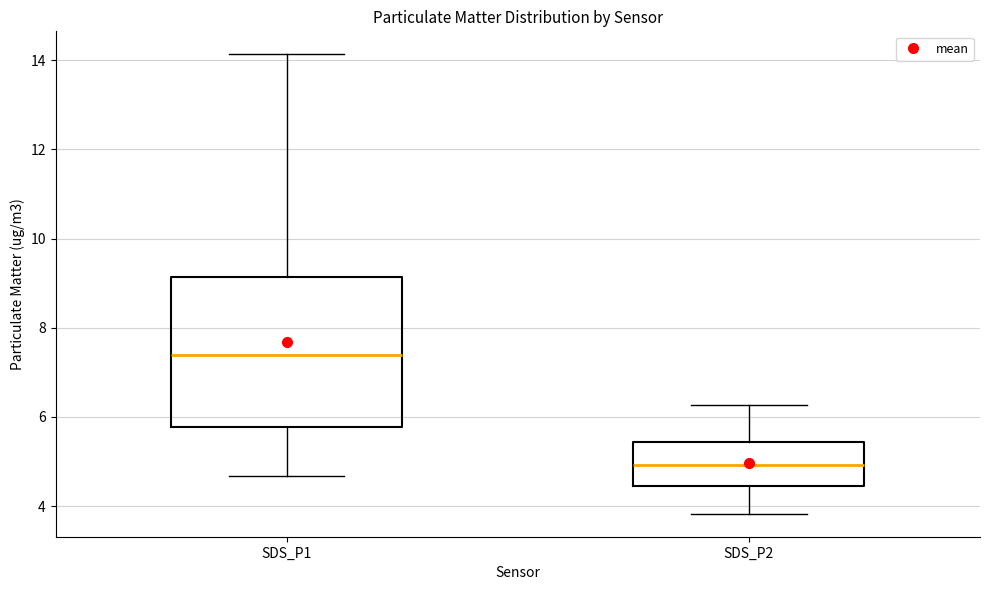

Where is the upper edge of the box for SDS_P2 on the y-axis? The values are not printed on the chart, so give them approximately, as read against the axis.

5.4